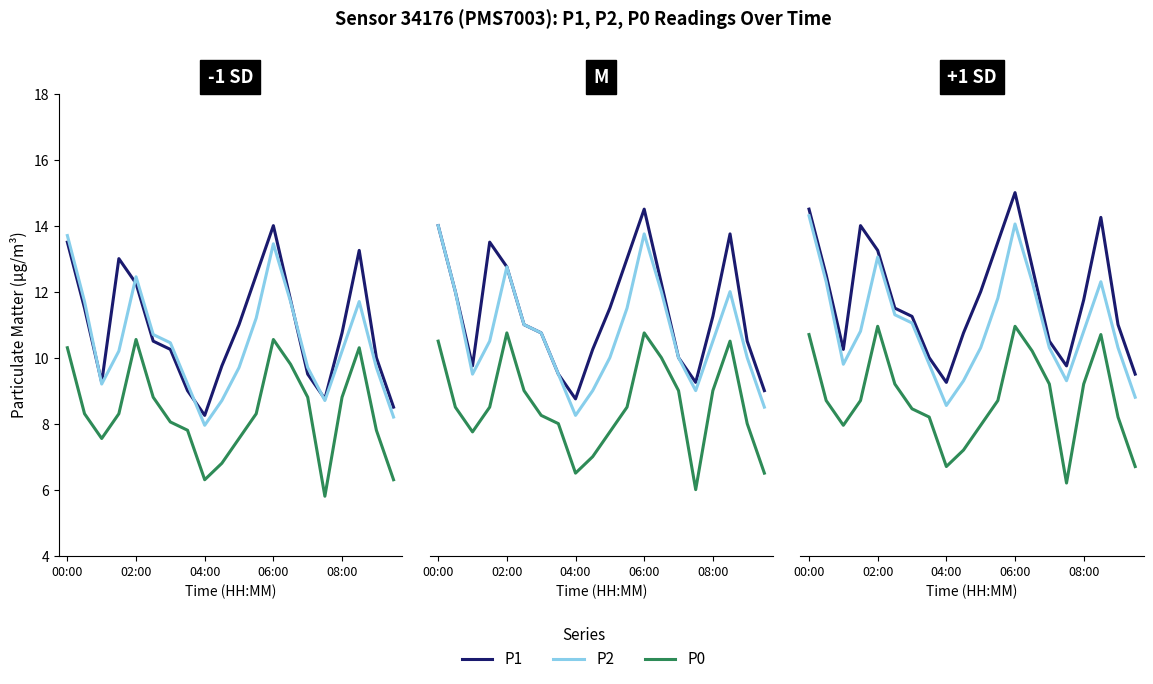

How many interior local peaks does the P1 series have?

3